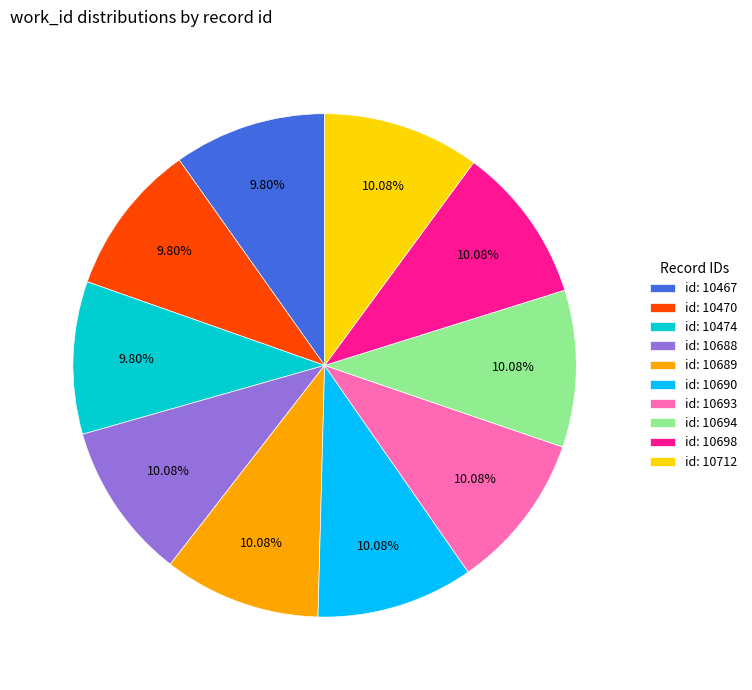

Is the sum of id: 10467 and id: 10693 greater than half?

No